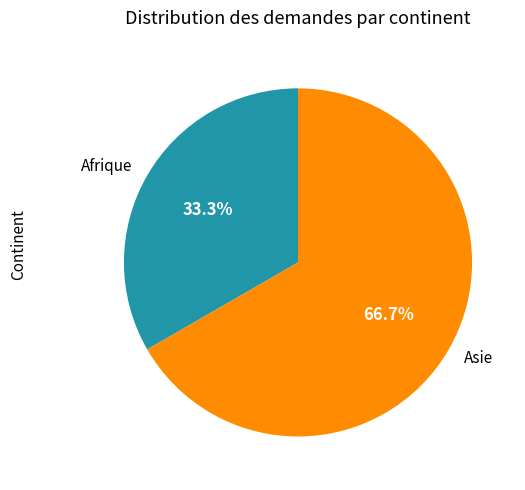

Combined, do Afrique and Asie account for over 50%?

Yes